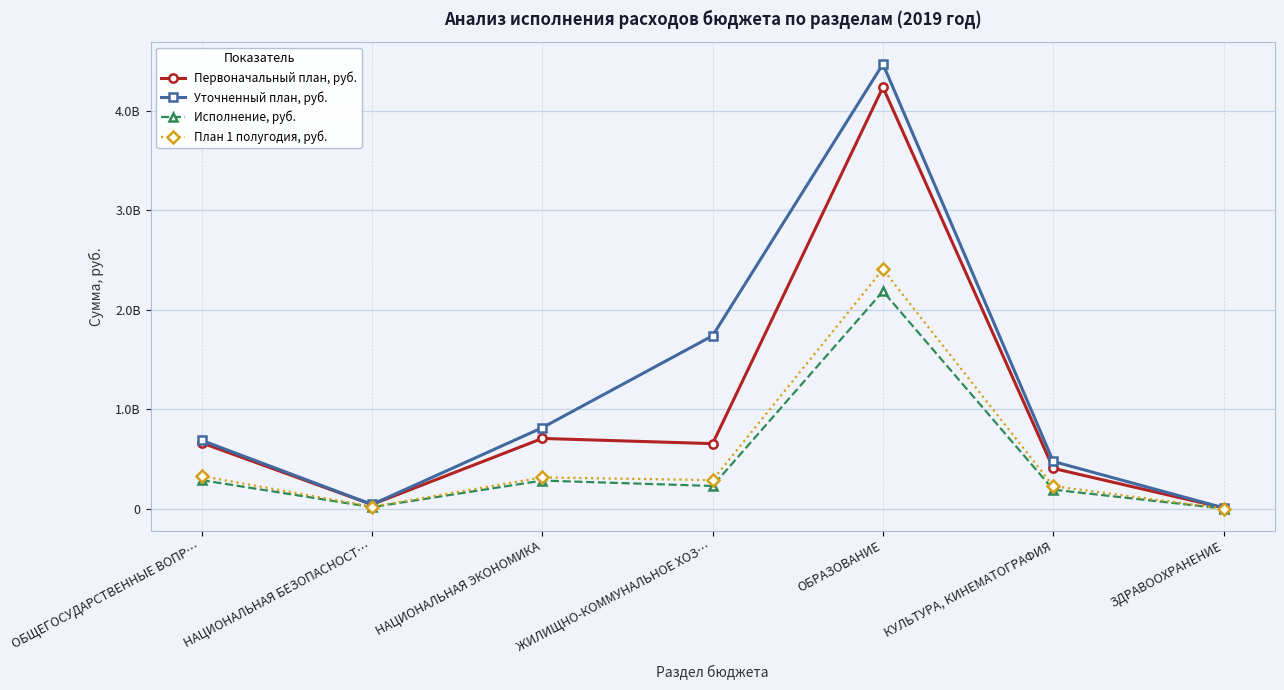

At which label does Уточненный план, руб. first exceed 686573411?

НАЦИОНАЛЬНАЯ ЭКОНОМИКА